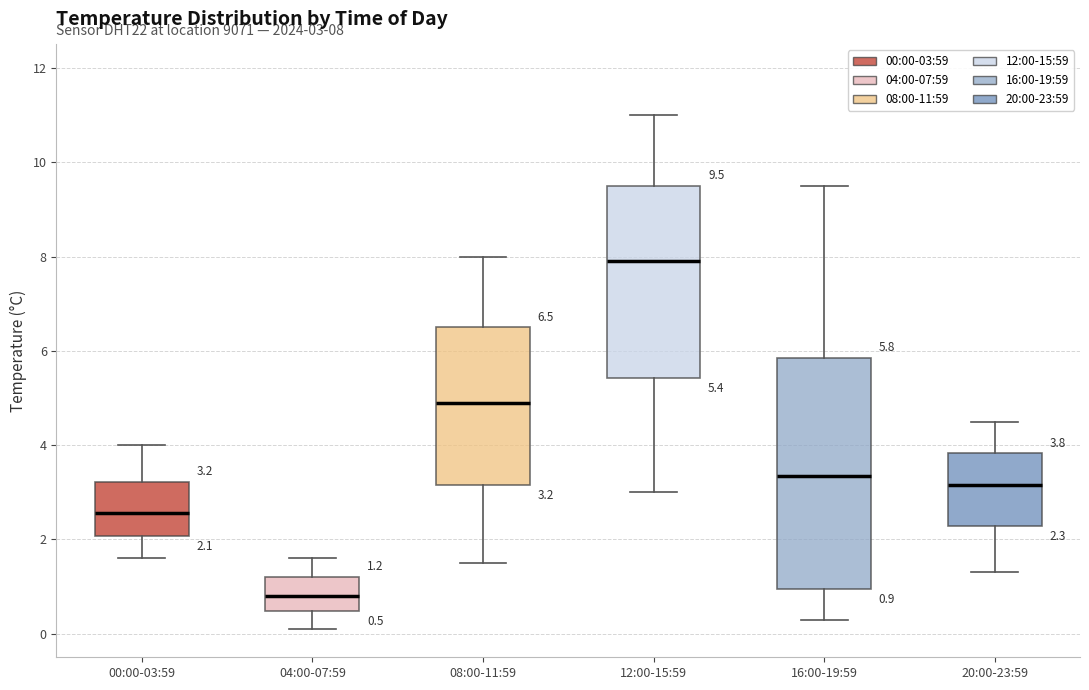

Which box's median line is the lowest?

04:00-07:59